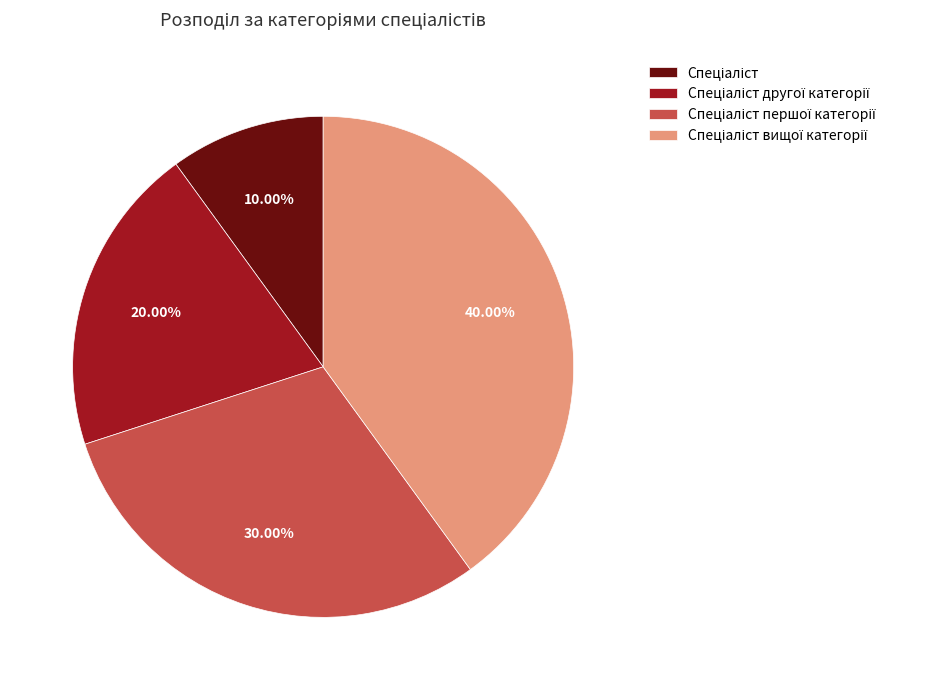

Does any single category account for the majority?

No